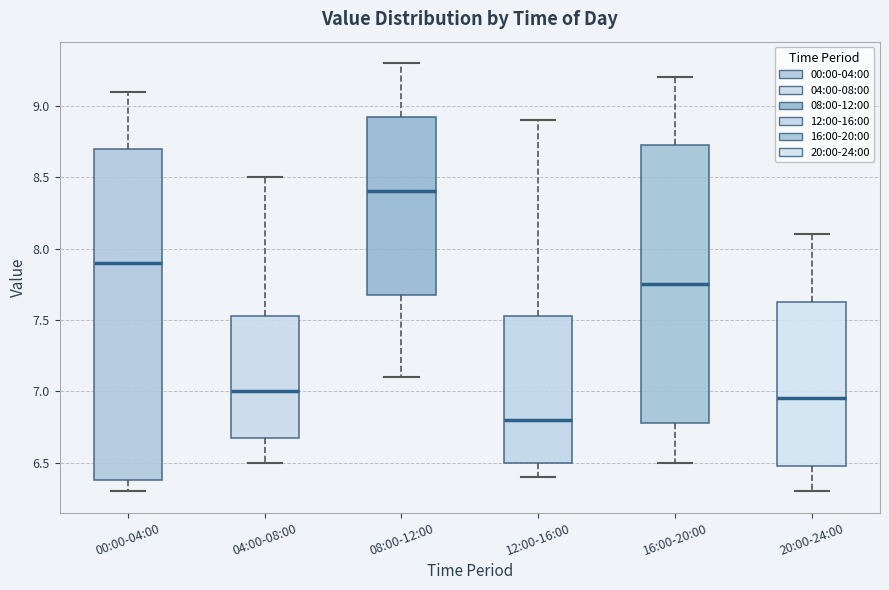

Which box's median line is the lowest?

12:00-16:00